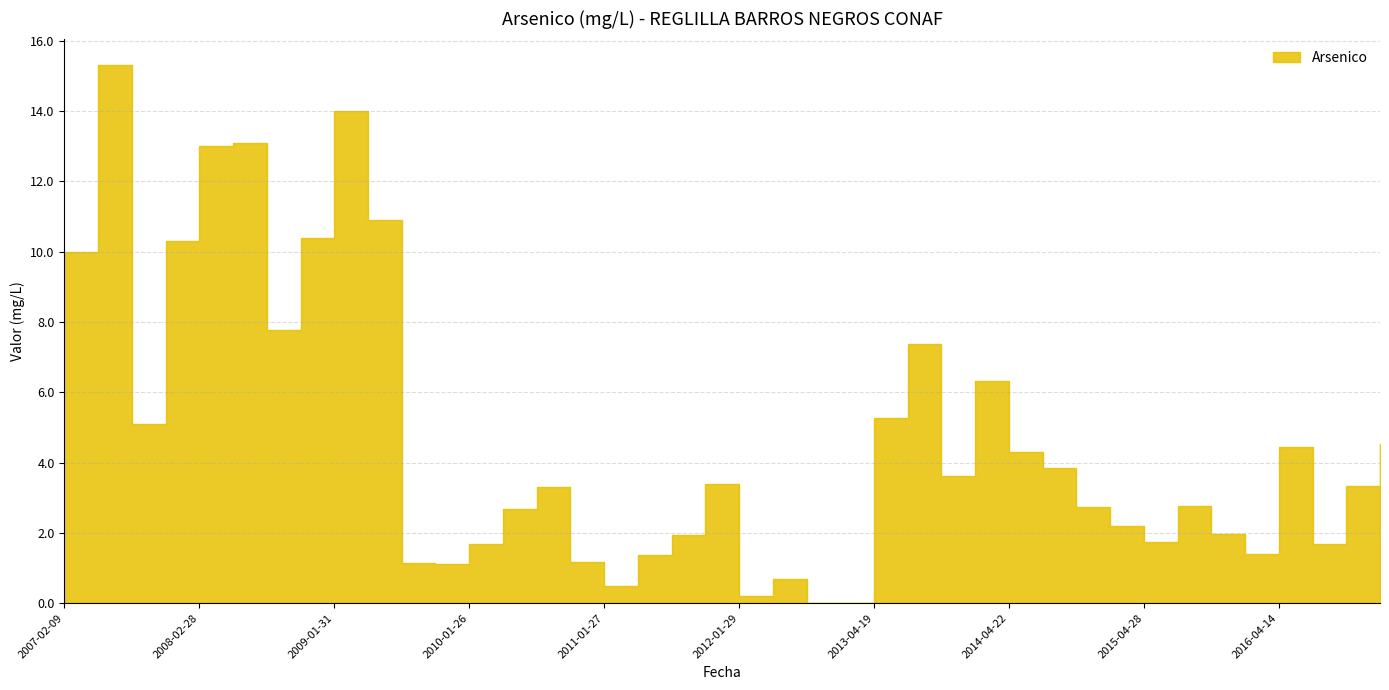

Does the chart have visible grid lines?

Yes